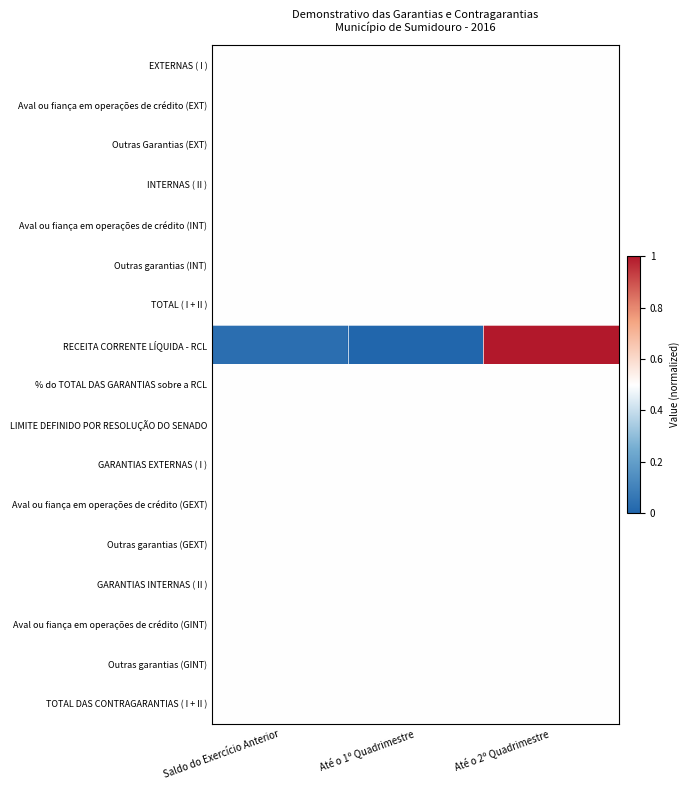

Reading right to left, transcribe all the data shown in this chart.

EXTERNAS ( I ): Até o 2º Quadrimestre=0.5	Até o 1º Quadrimestre=0.5	Saldo do Exercício Anterior=0.5
Aval ou fiança em operações de crédito (EXT): Até o 2º Quadrimestre=0.5	Até o 1º Quadrimestre=0.5	Saldo do Exercício Anterior=0.5
Outras Garantias (EXT): Até o 2º Quadrimestre=0.5	Até o 1º Quadrimestre=0.5	Saldo do Exercício Anterior=0.5
INTERNAS ( II ): Até o 2º Quadrimestre=0.5	Até o 1º Quadrimestre=0.5	Saldo do Exercício Anterior=0.5
Aval ou fiança em operações de crédito (INT): Até o 2º Quadrimestre=0.5	Até o 1º Quadrimestre=0.5	Saldo do Exercício Anterior=0.5
Outras garantias (INT): Até o 2º Quadrimestre=0.5	Até o 1º Quadrimestre=0.5	Saldo do Exercício Anterior=0.5
TOTAL ( I + II ): Até o 2º Quadrimestre=0.5	Até o 1º Quadrimestre=0.5	Saldo do Exercício Anterior=0.5
RECEITA CORRENTE LÍQUIDA - RCL: Até o 2º Quadrimestre=1.0	Até o 1º Quadrimestre=0.0	Saldo do Exercício Anterior=0.0
% do TOTAL DAS GARANTIAS sobre a RCL: Até o 2º Quadrimestre=0.5	Até o 1º Quadrimestre=0.5	Saldo do Exercício Anterior=0.5
LIMITE DEFINIDO POR RESOLUÇÃO DO SENADO: Até o 2º Quadrimestre=0.5	Até o 1º Quadrimestre=0.5	Saldo do Exercício Anterior=0.5
GARANTIAS EXTERNAS ( I ): Até o 2º Quadrimestre=0.5	Até o 1º Quadrimestre=0.5	Saldo do Exercício Anterior=0.5
Aval ou fiança em operações de crédito (GEXT): Até o 2º Quadrimestre=0.5	Até o 1º Quadrimestre=0.5	Saldo do Exercício Anterior=0.5
Outras garantias (GEXT): Até o 2º Quadrimestre=0.5	Até o 1º Quadrimestre=0.5	Saldo do Exercício Anterior=0.5
GARANTIAS INTERNAS ( II ): Até o 2º Quadrimestre=0.5	Até o 1º Quadrimestre=0.5	Saldo do Exercício Anterior=0.5
Aval ou fiança em operações de crédito (GINT): Até o 2º Quadrimestre=0.5	Até o 1º Quadrimestre=0.5	Saldo do Exercício Anterior=0.5
Outras garantias (GINT): Até o 2º Quadrimestre=0.5	Até o 1º Quadrimestre=0.5	Saldo do Exercício Anterior=0.5
TOTAL DAS CONTRAGARANTIAS ( I + II ): Até o 2º Quadrimestre=0.5	Até o 1º Quadrimestre=0.5	Saldo do Exercício Anterior=0.5